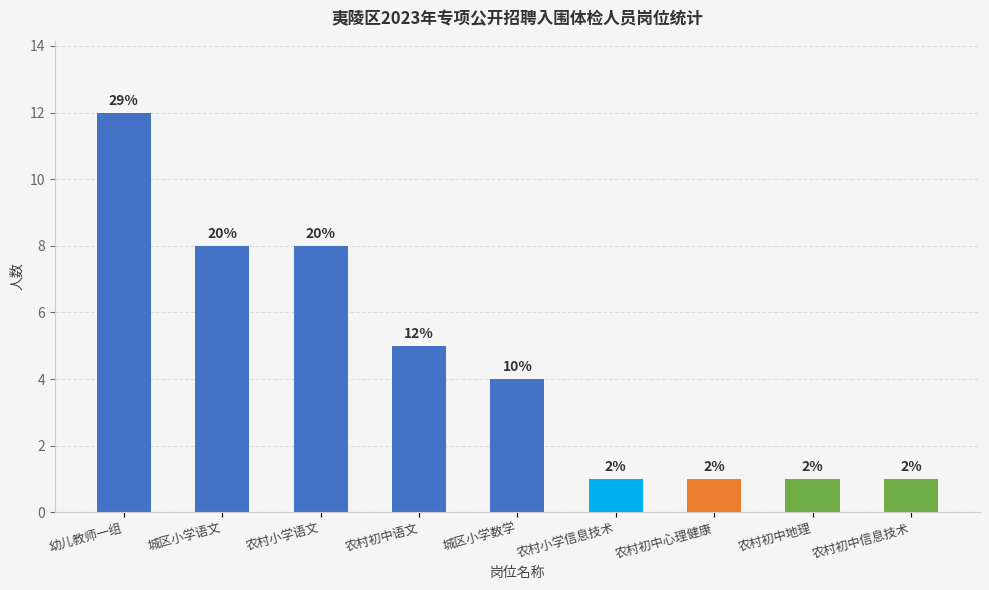

Does the chart contain any negative values?

No